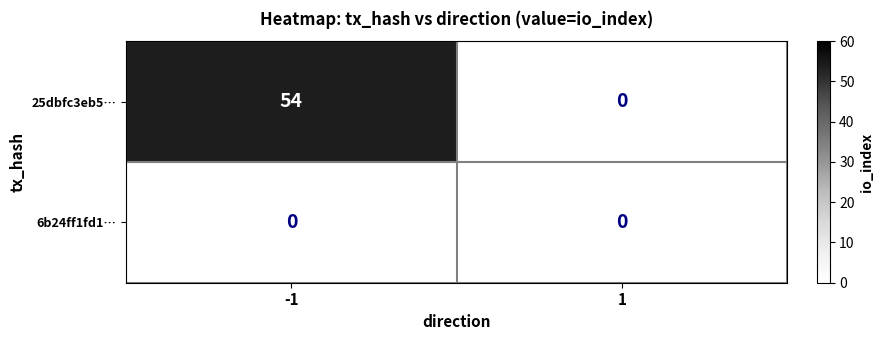

True or false: 6b24ff1fd1… has a value of 0 at -1.

True